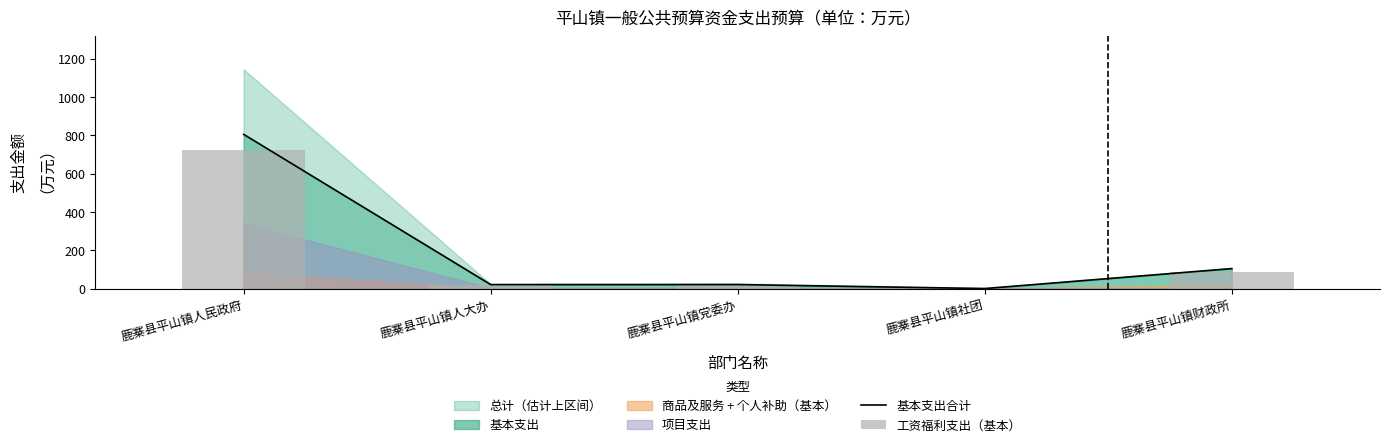

True or false: 工资福利支出（基本） has a value of 12.0 at 鹿寨县平山镇党委办.

False